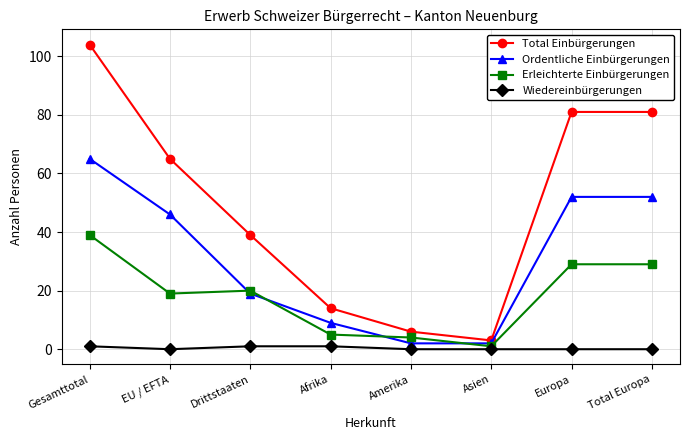

What is the sum of all Erleichterte Einbürgerungen values?

146